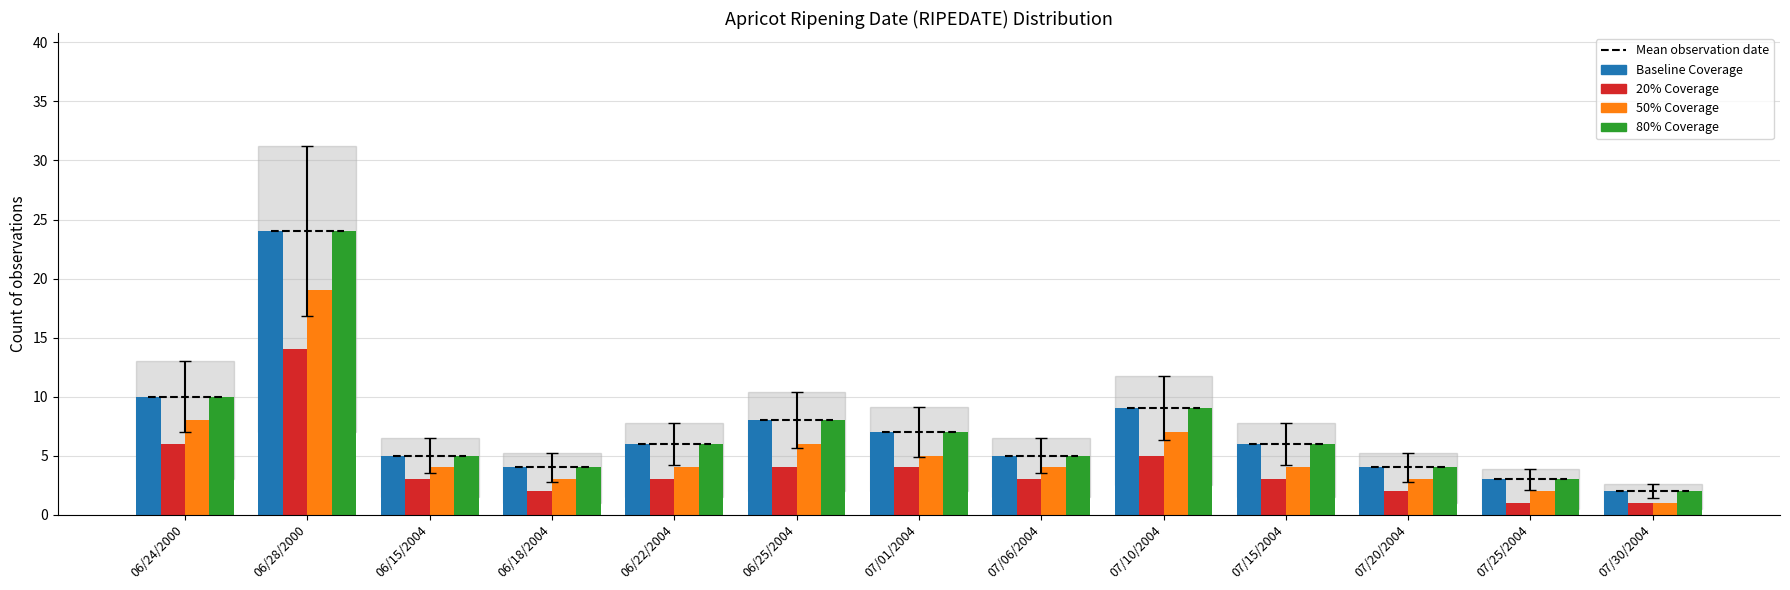

Reading left to right, list all the values displayed in this chart.

Baseline Coverage: 10	24	5	4	6	8	7	5	9	6	4	3	2
20% Coverage: 6	14	3	2	3	4	4	3	5	3	2	1	1
50% Coverage: 8	19	4	3	4	6	5	4	7	4	3	2	1
80% Coverage: 10	24	5	4	6	8	7	5	9	6	4	3	2